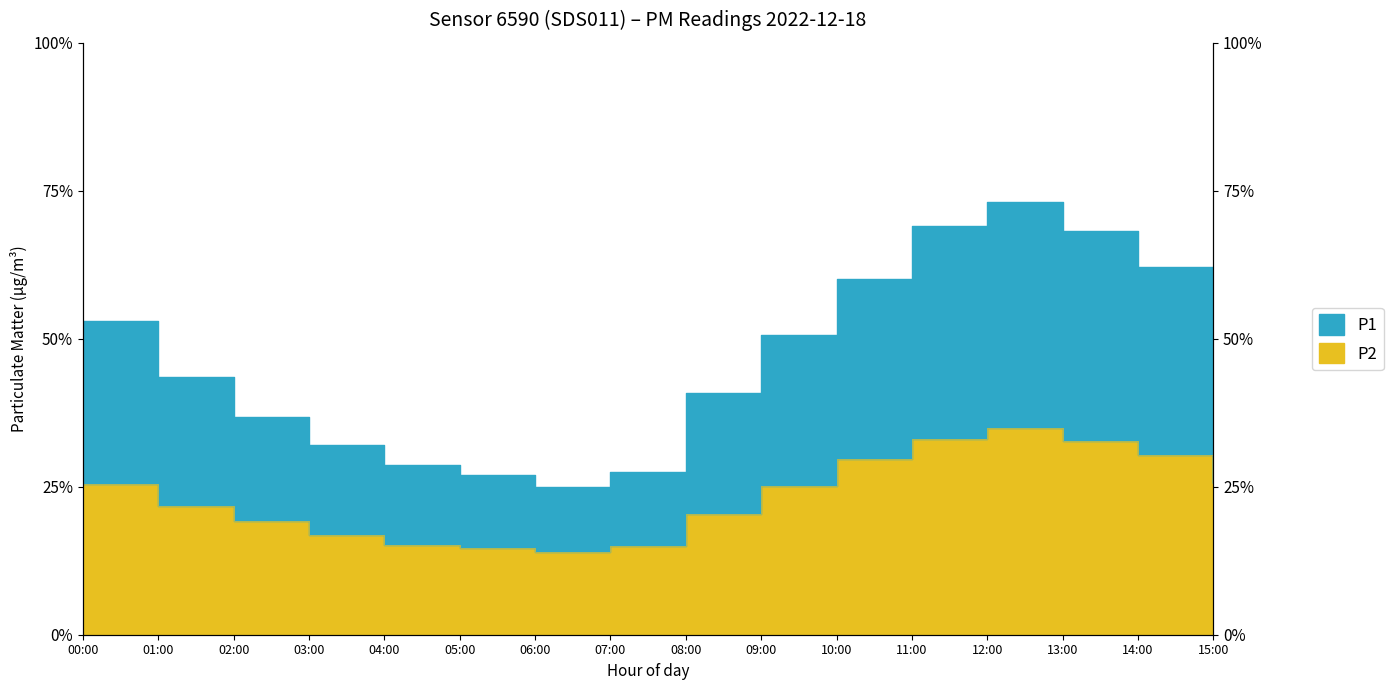

What is the label of the 3rd point from the left?

02:00